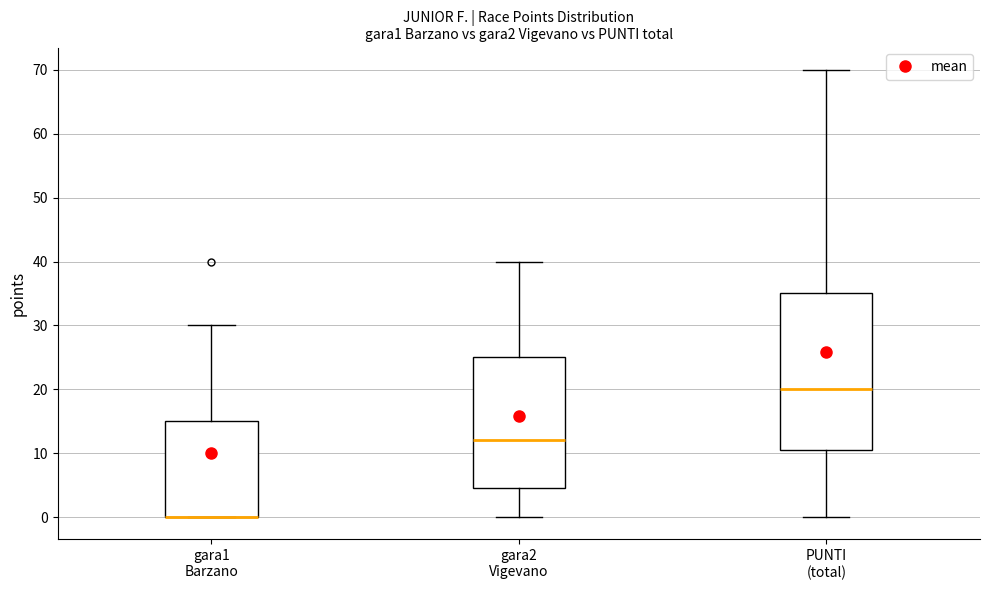

Where is the upper edge of the box for gara1 Barzano on the y-axis? The values are not printed on the chart, so give them approximately, as read against the axis.

15